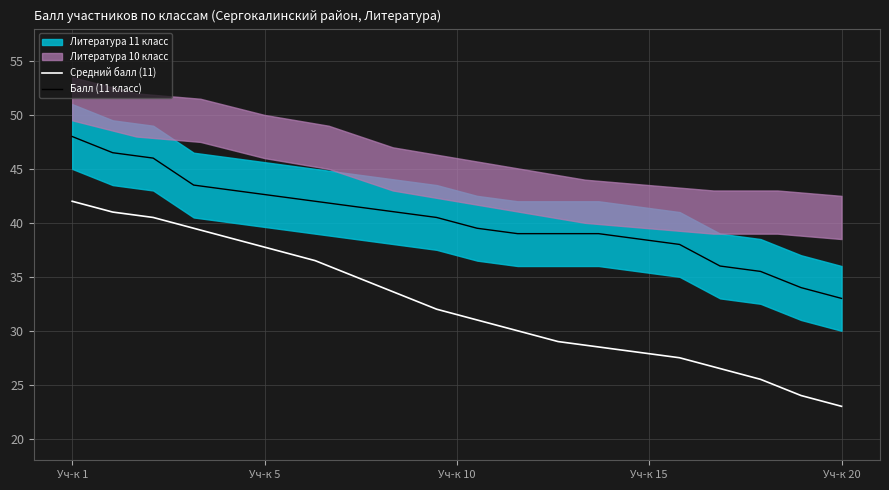

True or false: Средний балл (11) and Балл (11 класс) intersect in this chart.

False